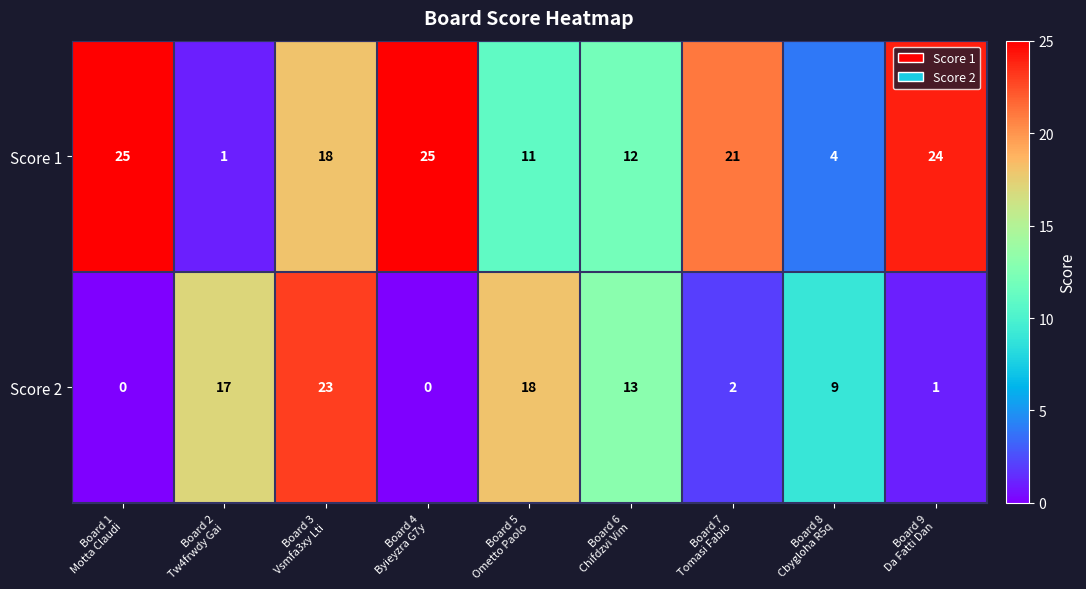

What is the difference between the highest and lowest values at Board 3
Vsmfa3xy Lti?

5